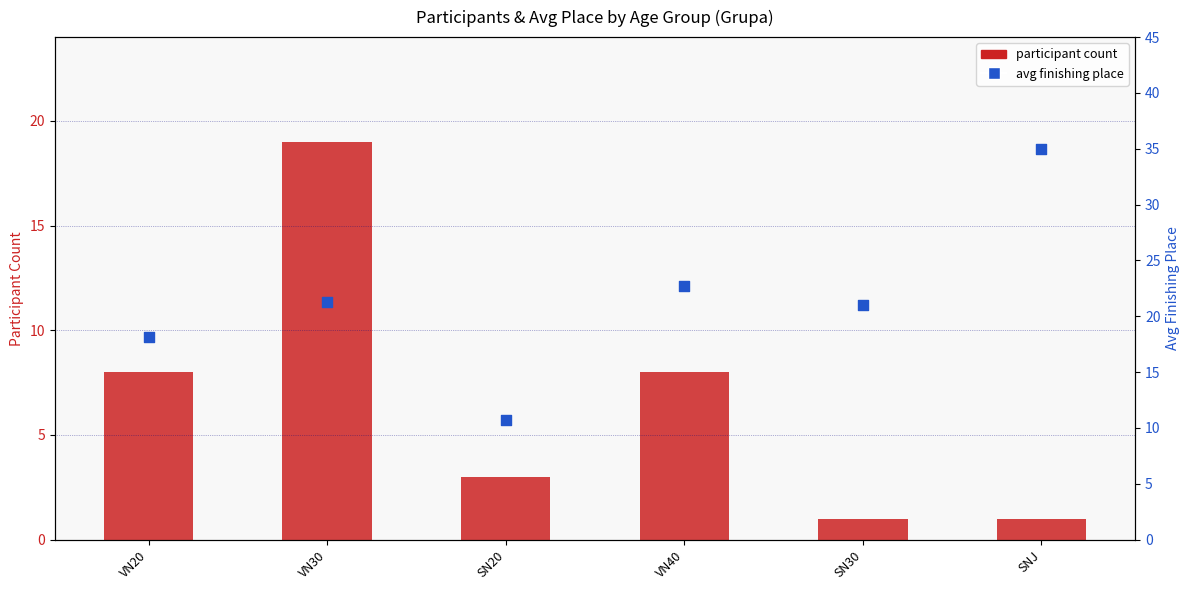

What are all the series names shown in the legend?

participant count, avg finishing place